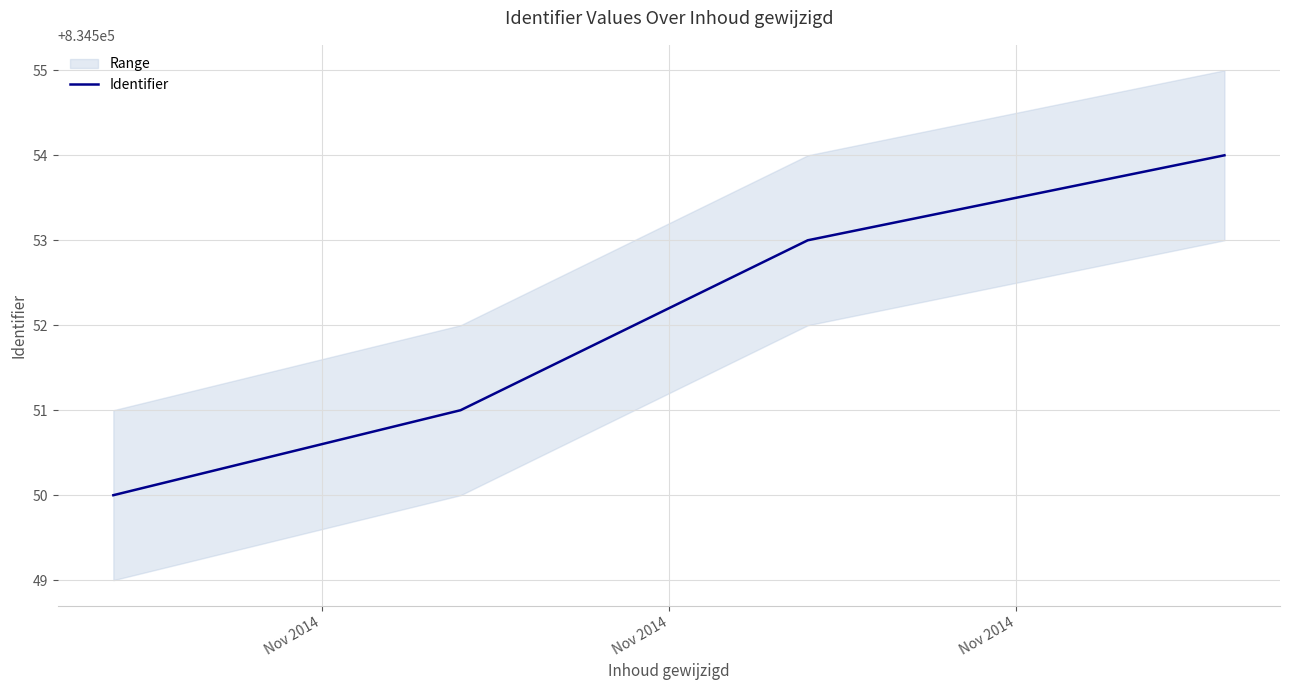

What is the value of the 1st point from the left?

834550